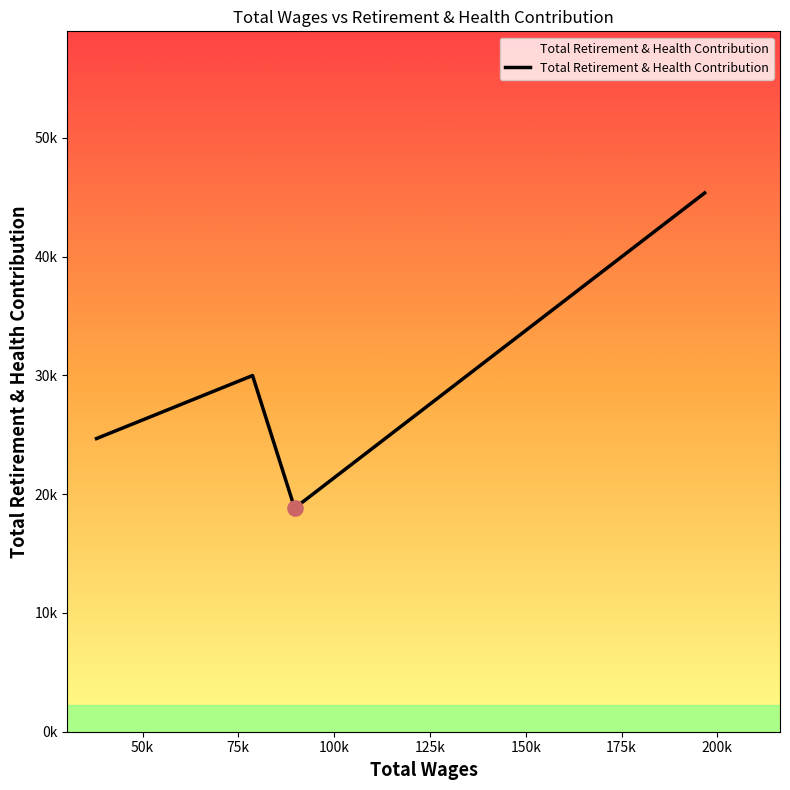

Is this an area chart (filled region under the line)?

Yes